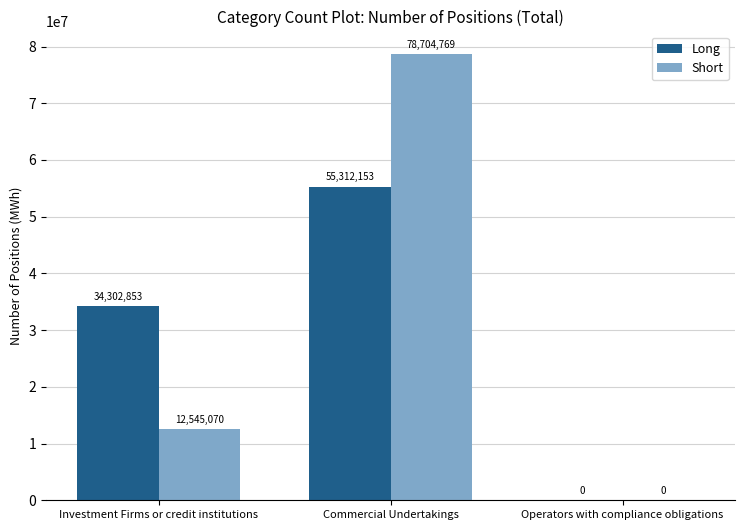

Reading left to right, what are all the values shown in this chart?

Long: Investment Firms or credit institutions=34302853	Commercial Undertakings=55312153	Operators with compliance obligations=0
Short: Investment Firms or credit institutions=12545070	Commercial Undertakings=78704769	Operators with compliance obligations=0